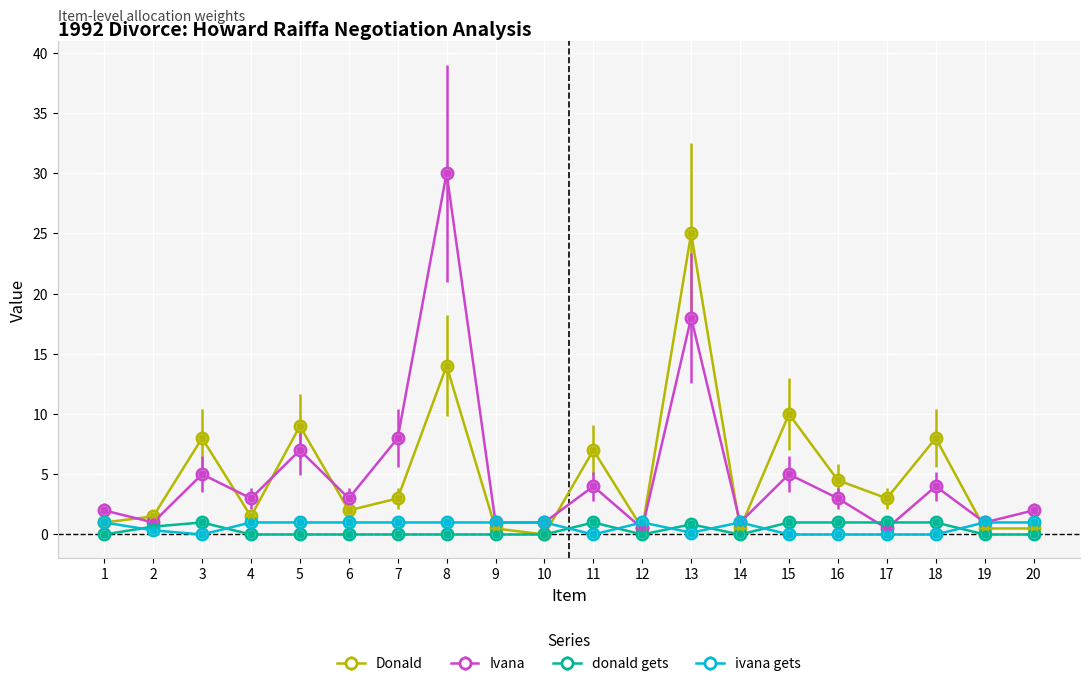

What is the maximum value shown in the chart?

30.0